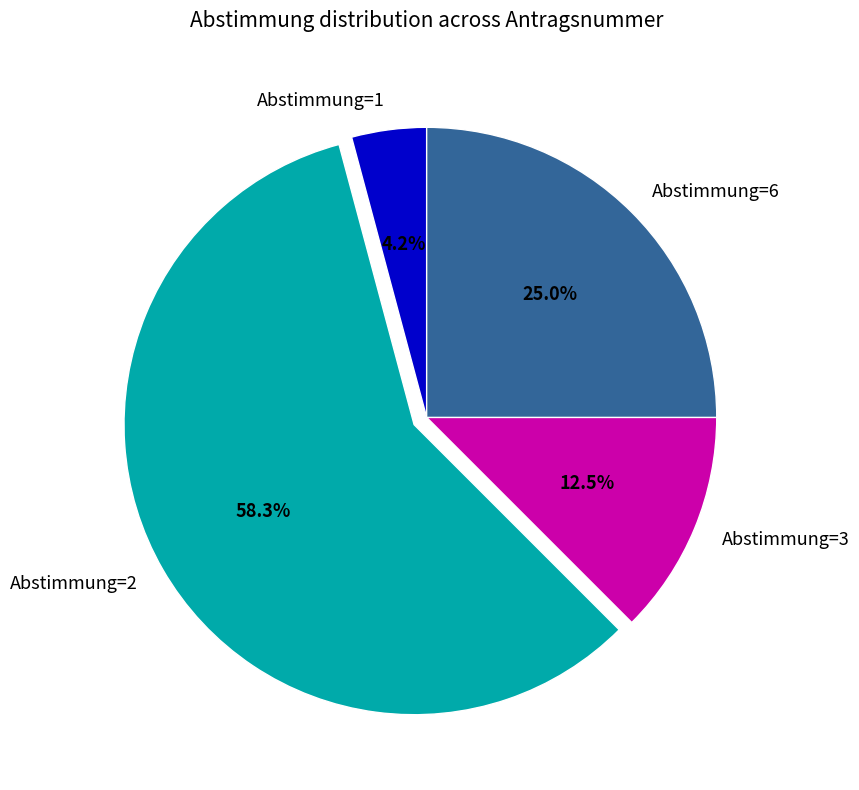

Between Abstimmung=2 and Abstimmung=1, which is larger?

Abstimmung=2